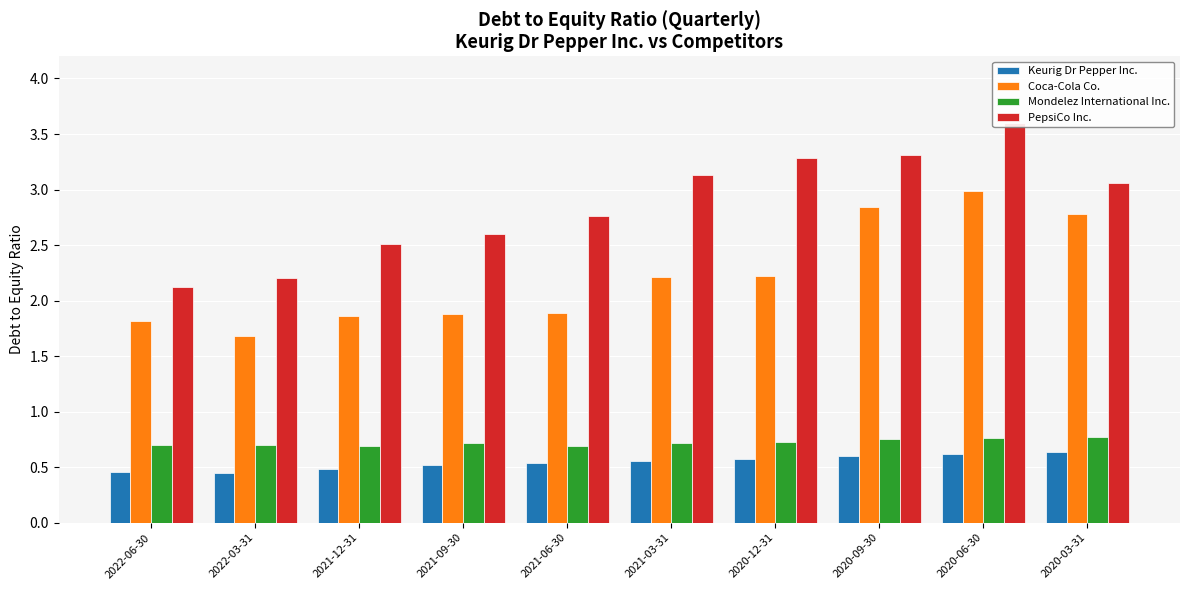

Reading left to right, transcribe all the data shown in this chart.

Keurig Dr Pepper Inc.: 0.5	0.5	0.5	0.5	0.5	0.6	0.6	0.6	0.6	0.6
Coca-Cola Co.: 1.8	1.7	1.9	1.9	1.9	2.2	2.2	2.8	3.0	2.8
Mondelez International Inc.: 0.7	0.7	0.7	0.7	0.7	0.7	0.7	0.8	0.8	0.8
PepsiCo Inc.: 2.1	2.2	2.5	2.6	2.8	3.1	3.3	3.3	3.6	3.1